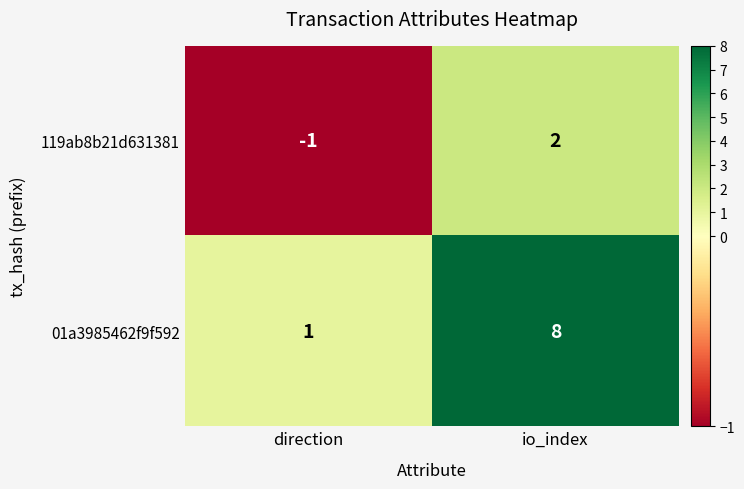

List the series in order of their overall mean, lowest first.

119ab8b21d631381, 01a3985462f9f592